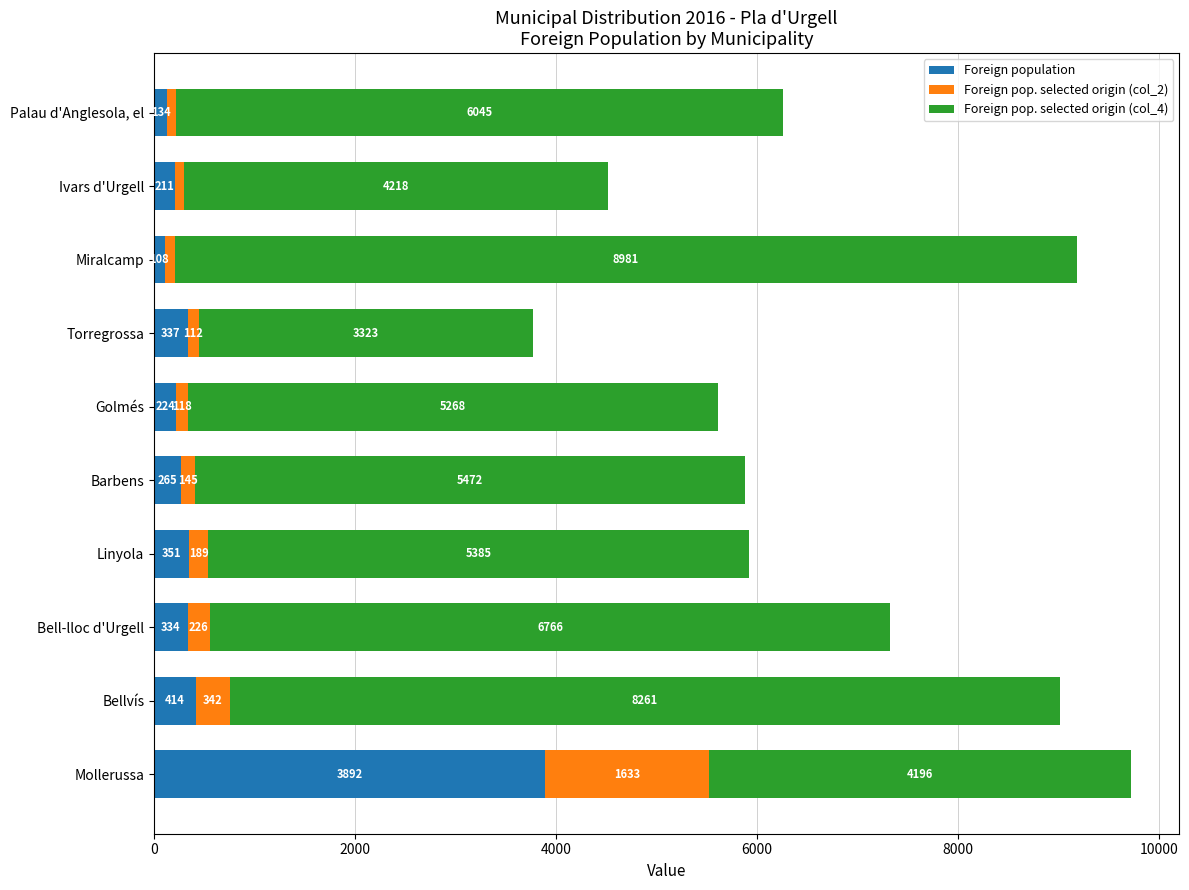

Count the number of categories in the chart.

10